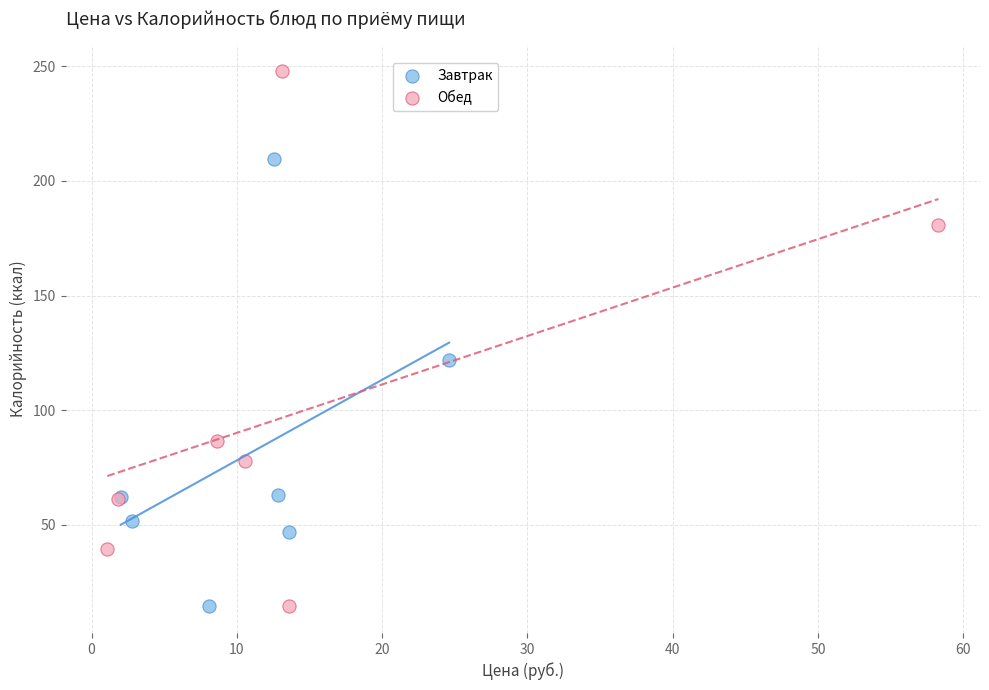

Which series reaches the maximum Y coordinate?

Обед